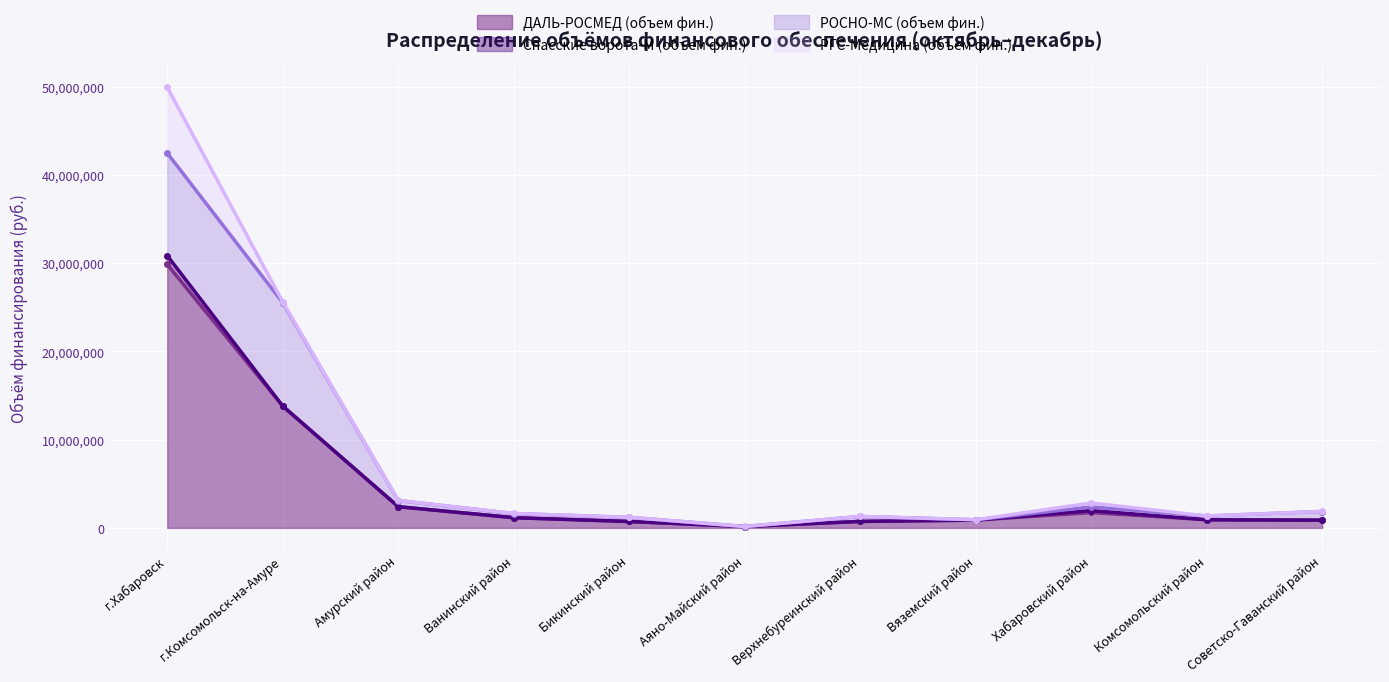

At which label is ДАЛЬ-РОСМЕД (объем фин.) closest to 15001922?

г.Комсомольск-на-Амуре